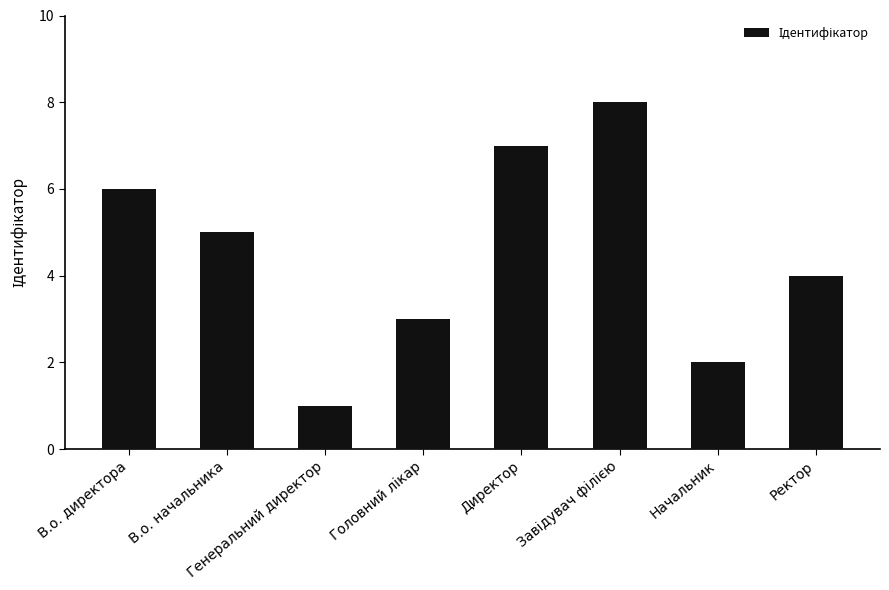

The chart shows a value of 4 at Ректор. True or false?

True